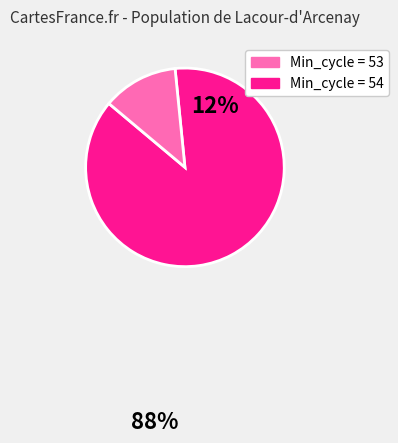

Is there any slice that represents more than half of the pie?

Yes